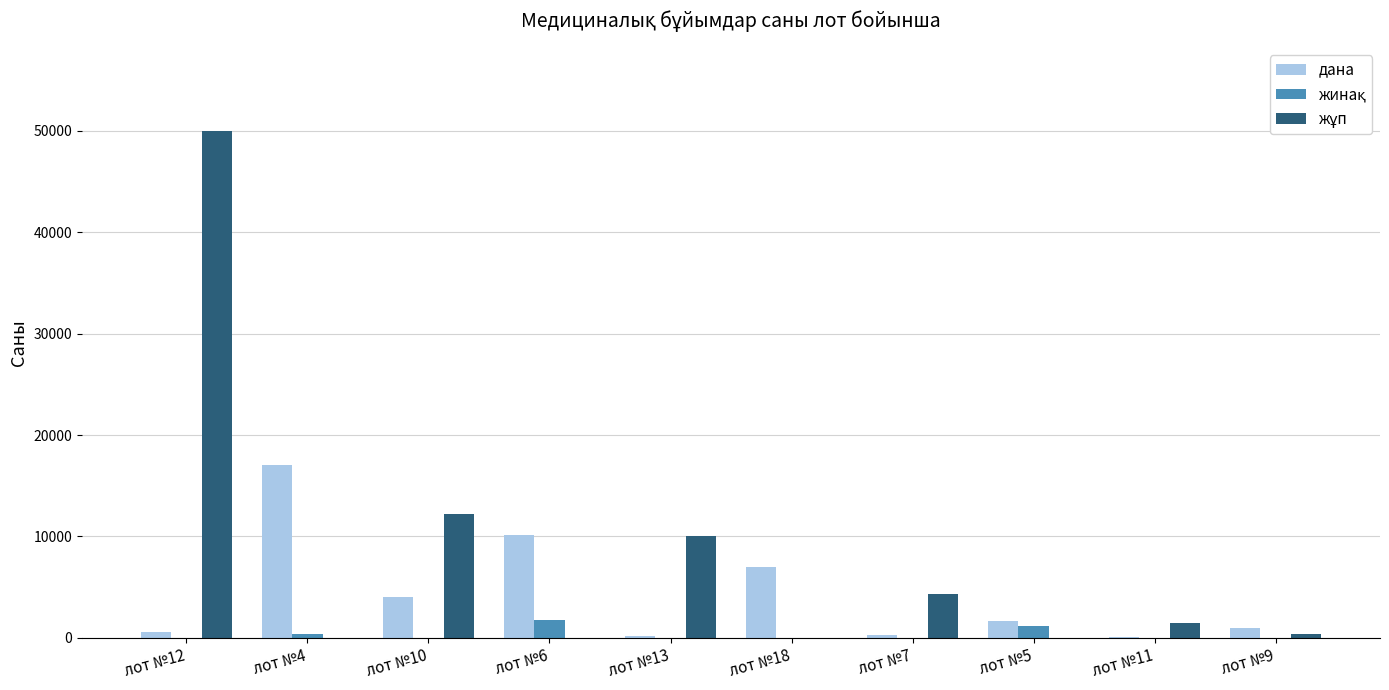

What is the maximum value shown in the chart?

50000